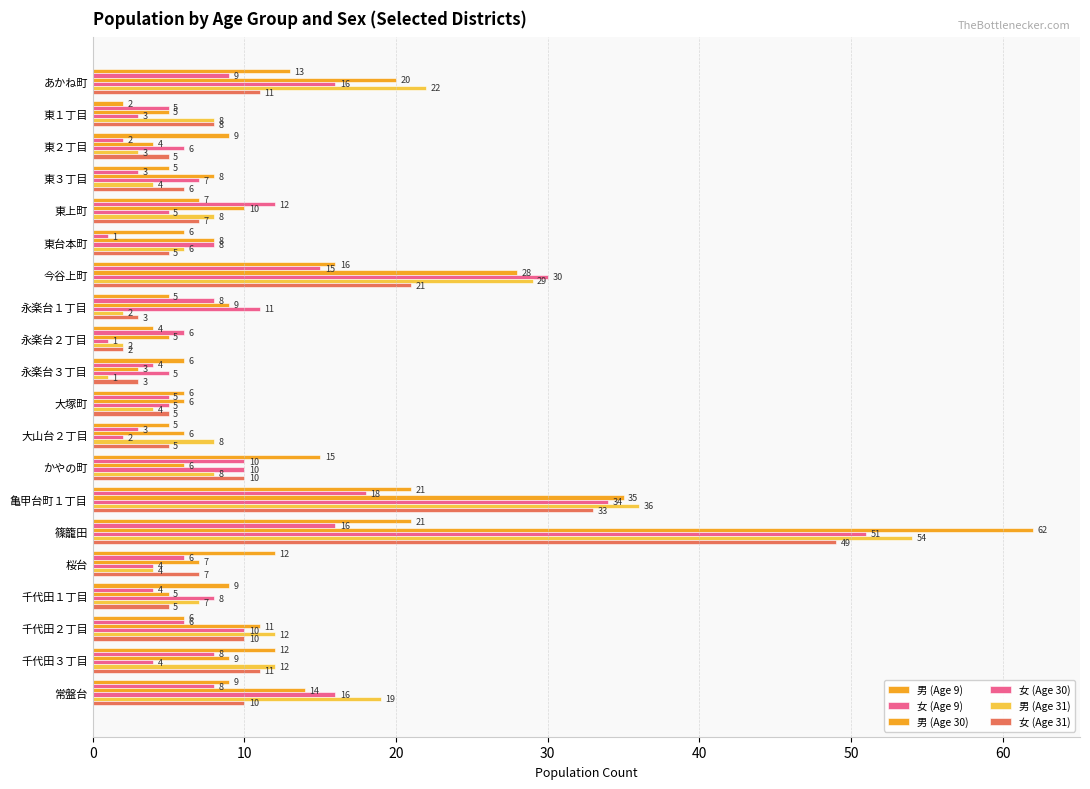

What is the difference between the maximum and minimum values in the 女 (Age 9) series?

17